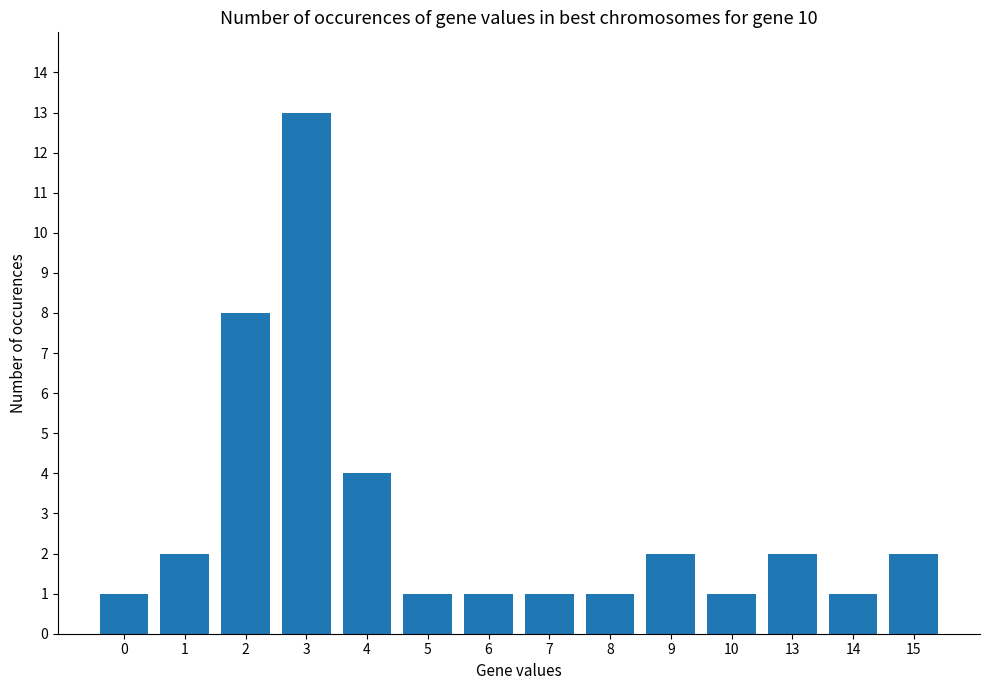

What is the difference between the second highest and second lowest values?

7